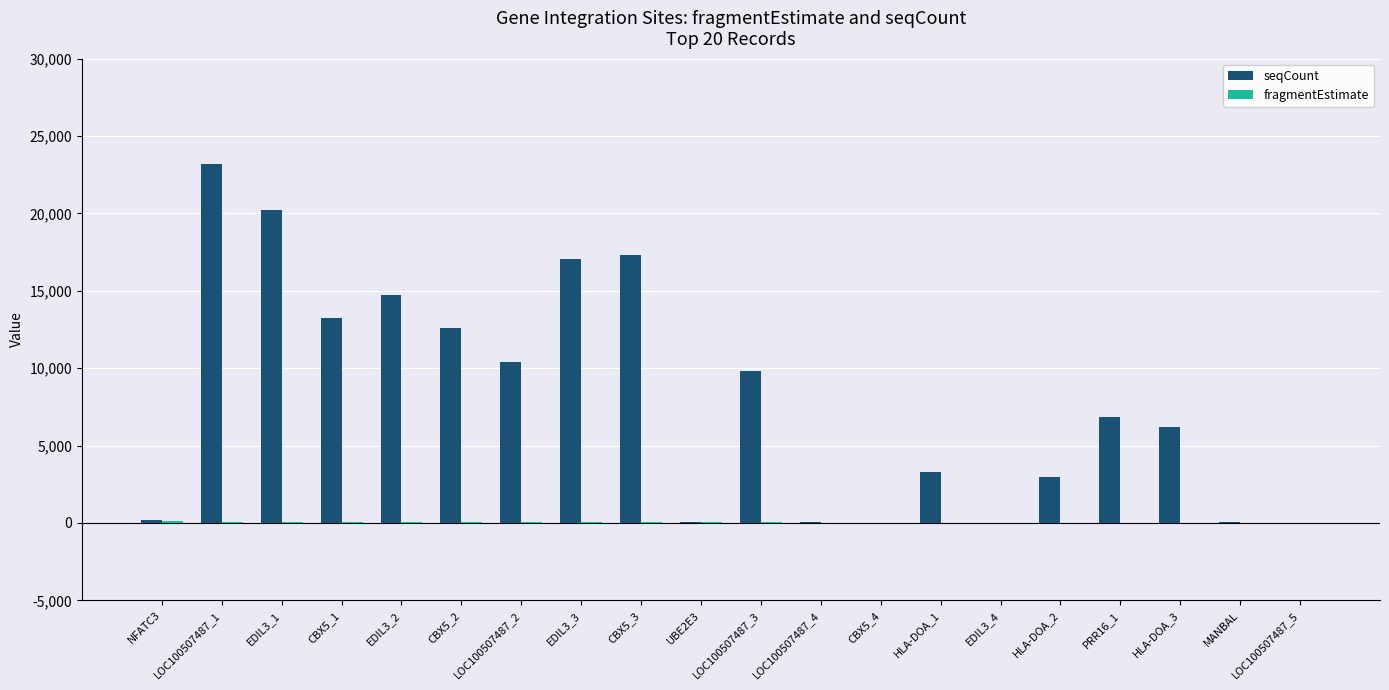

Which category has the highest value across all series?

LOC100507487_1